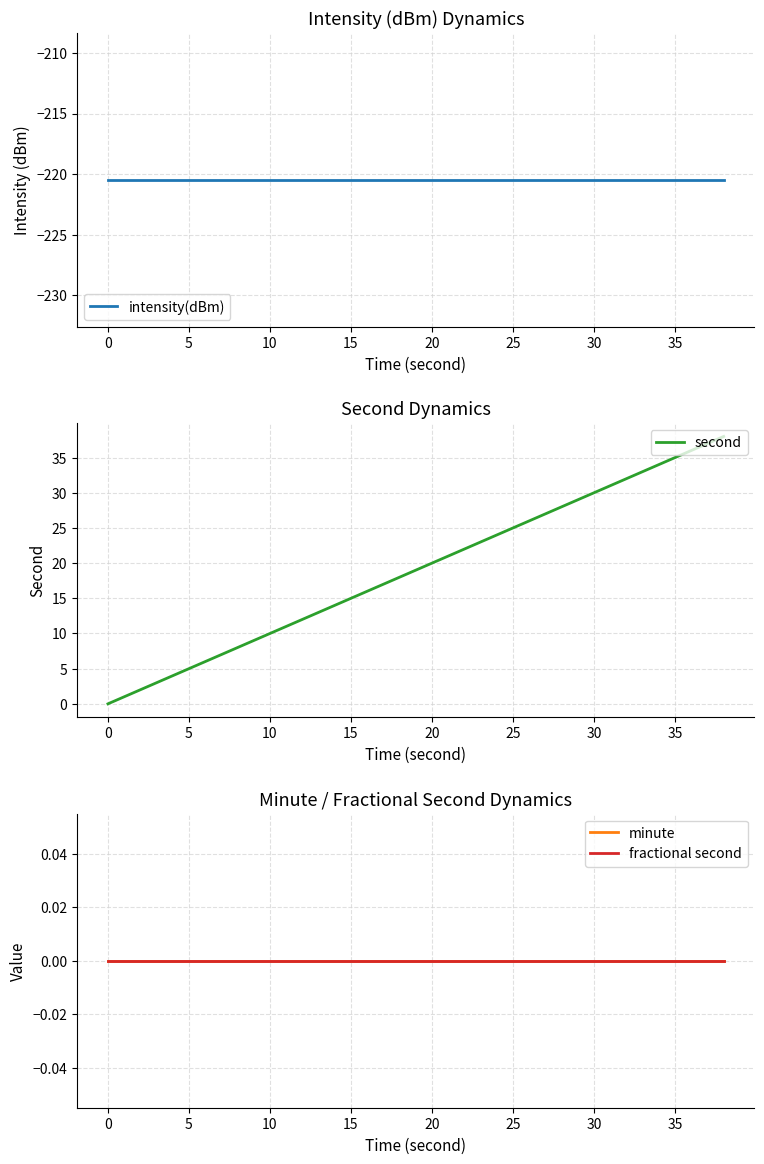

Is it true that second equals 47 at 30?

False